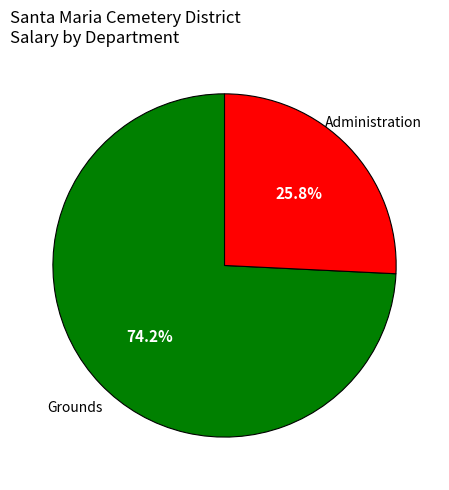

Is there any slice that represents more than half of the pie?

Yes